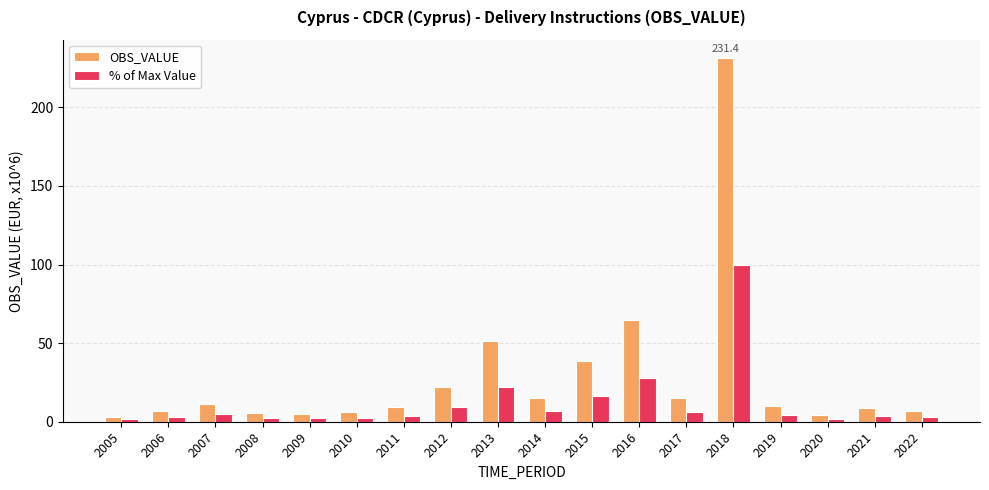

What is the sum of the OBS_VALUE values at 2018 and 2005?

234.7